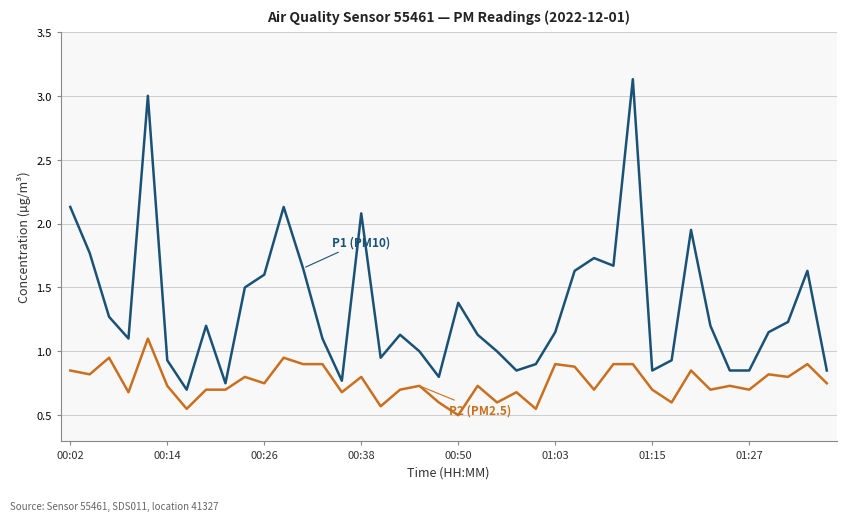

What is the minimum value shown in the chart?

0.5